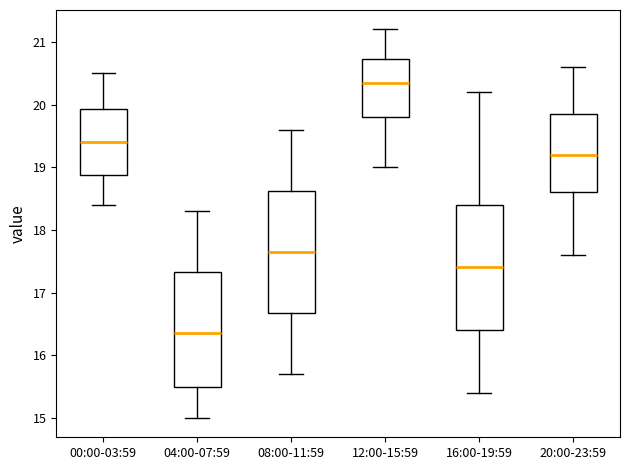

Reading left to right, transcribe this box plot: for each box, give where its median line is, the range the box spans, and where its two whiskers end, as read against the y-axis. The values are not printed on the chart, so give them approximately, as read against the axis.

00:00-03:59: median 19.4, box 18.9 to 19.9, whiskers 18.4 to 20.5
04:00-07:59: median 16.4, box 15.5 to 17.3, whiskers 15.0 to 18.3
08:00-11:59: median 17.7, box 16.7 to 18.6, whiskers 15.7 to 19.6
12:00-15:59: median 20.4, box 19.8 to 20.7, whiskers 19.0 to 21.2
16:00-19:59: median 17.4, box 16.4 to 18.4, whiskers 15.4 to 20.2
20:00-23:59: median 19.2, box 18.6 to 19.9, whiskers 17.6 to 20.6